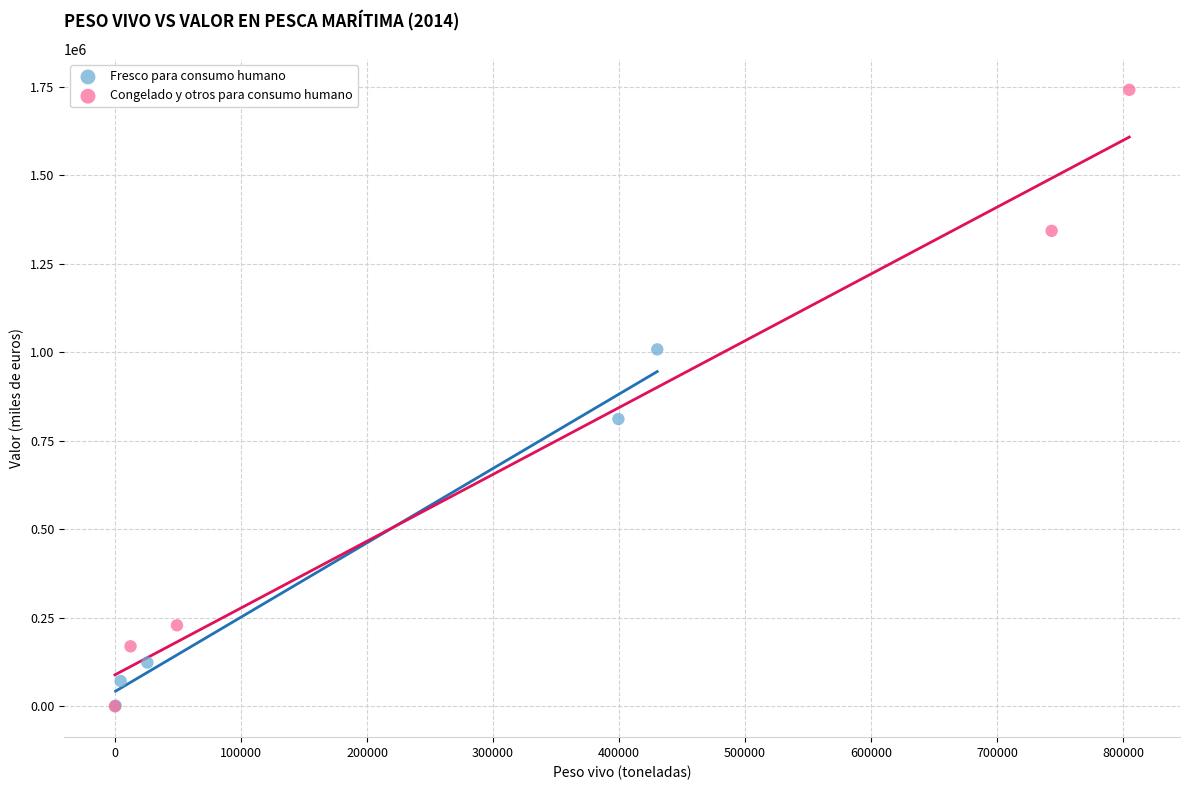

Which series reaches the maximum Y coordinate?

Congelado y otros para consumo humano